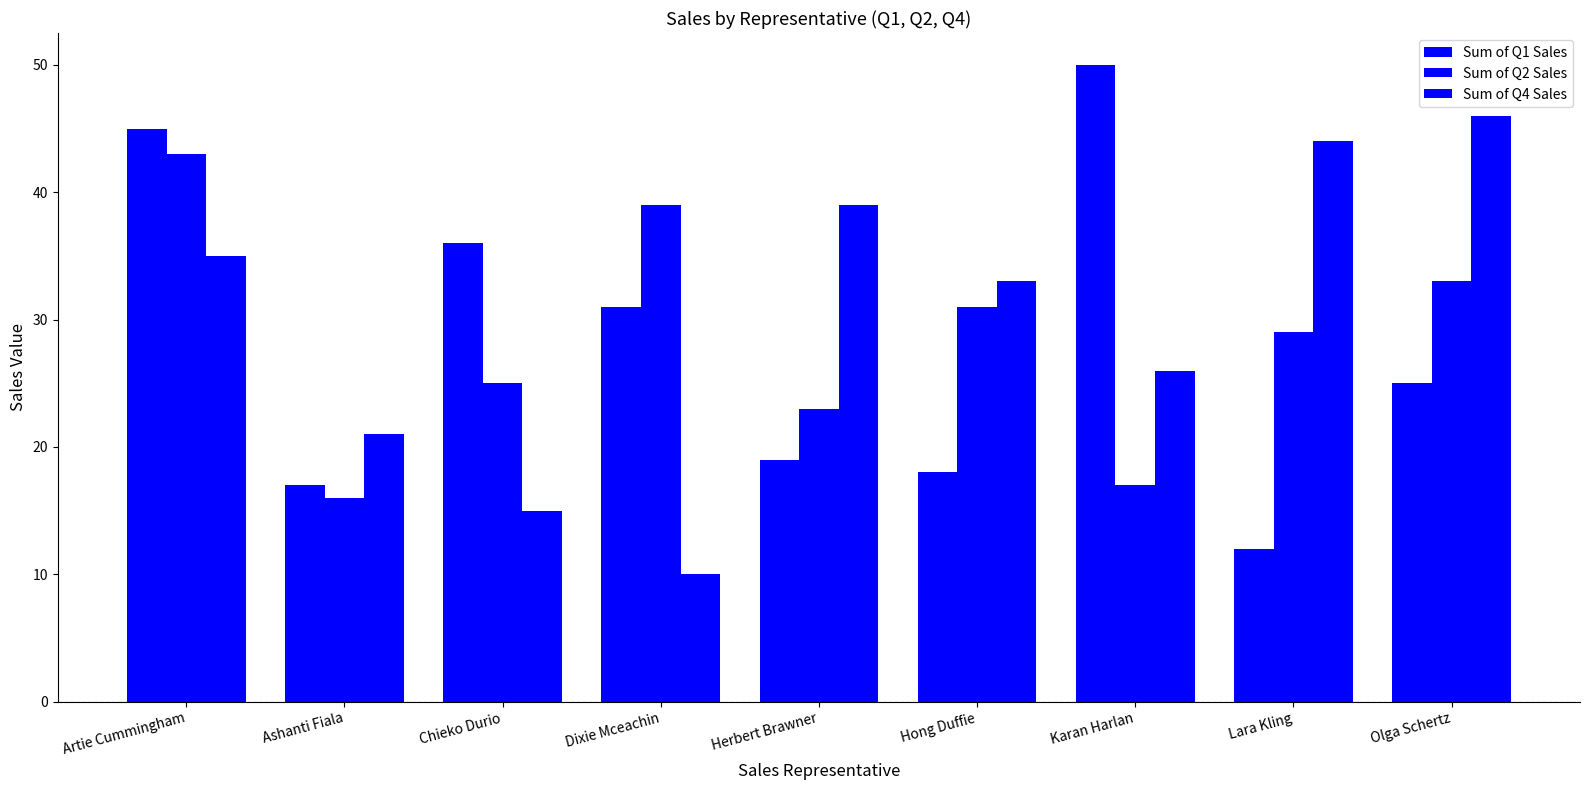

Which series changed the most between Ashanti Fiala and Dixie Mceachin?

Sum of Q2 Sales